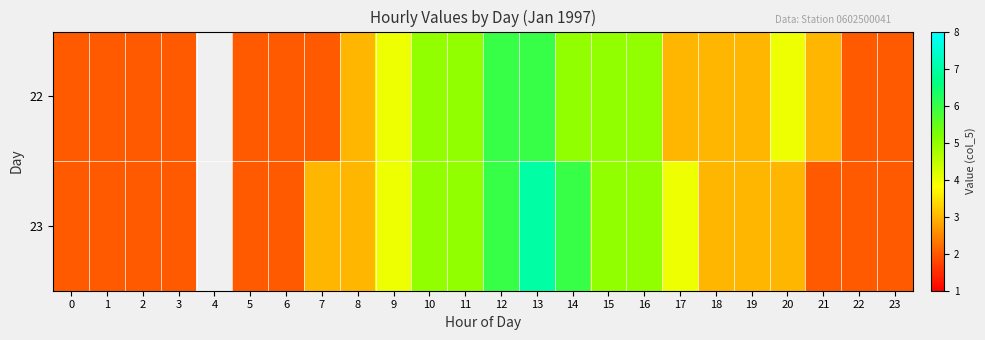

How many data points in 23 are less than 3?

9